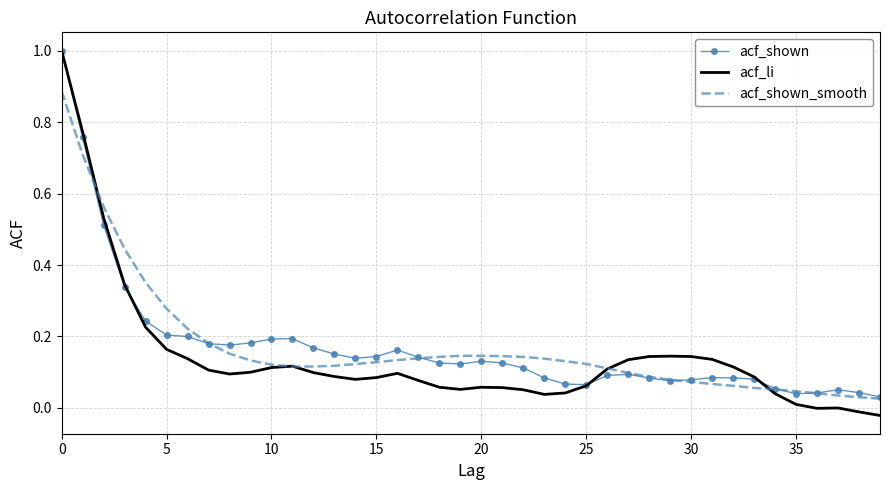

True or false: acf_li has more than 2 interior local peaks.

True